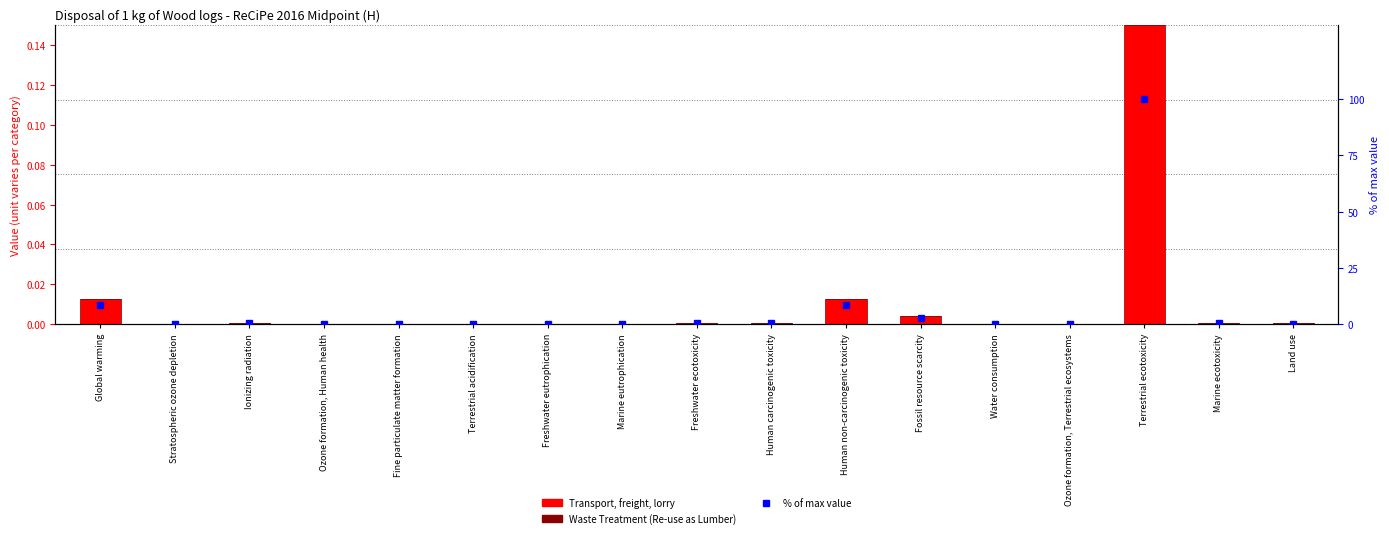

What is the label of the 5th bar from the left?

Fine particulate matter formation